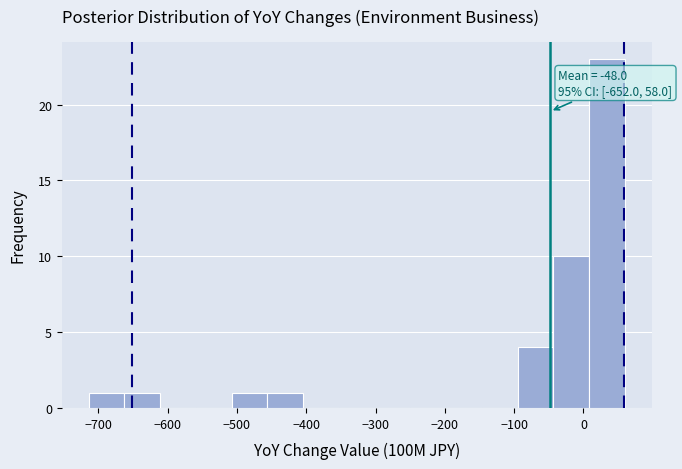

Over which range of the x-axis is the bar tallest?

10 to 60